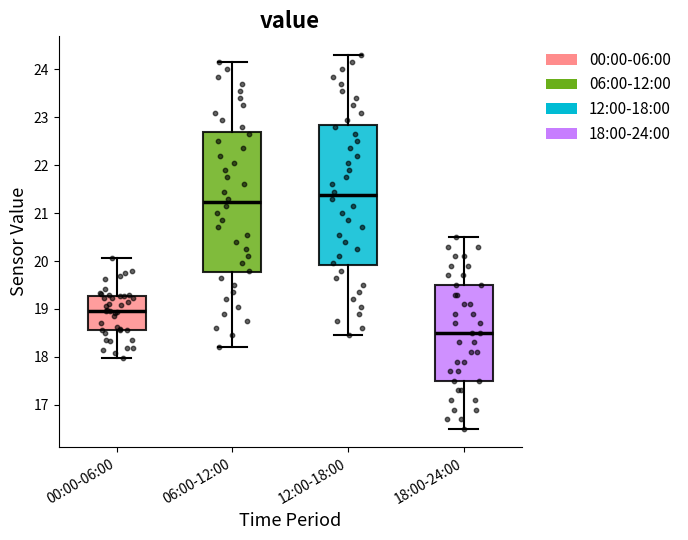

Where is the upper edge of the box for 00:00-06:00 on the y-axis? The values are not printed on the chart, so give them approximately, as read against the axis.

19.3